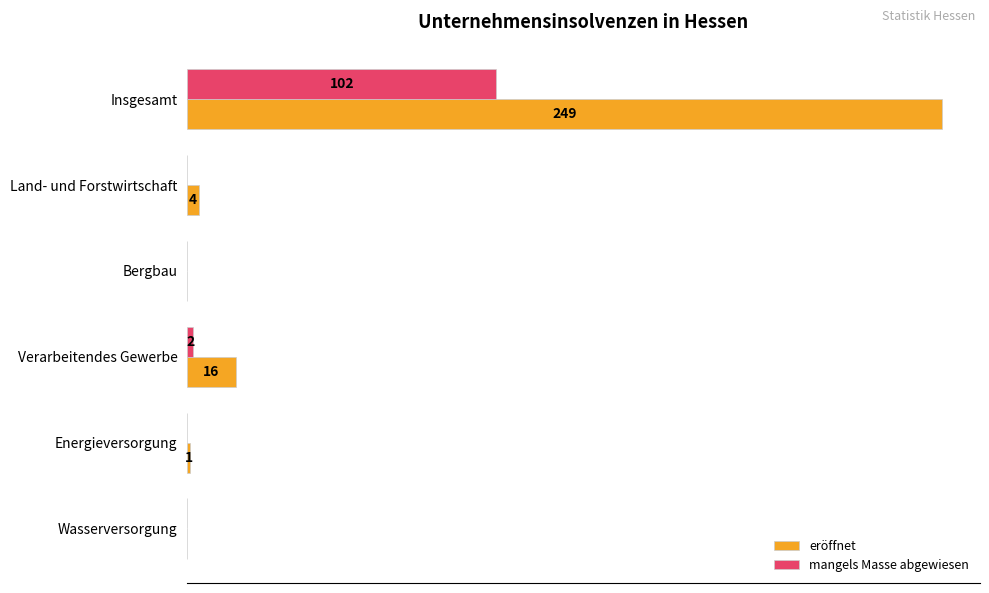

Where is eröffnet nearest to the value 124?

Verarbeitendes Gewerbe